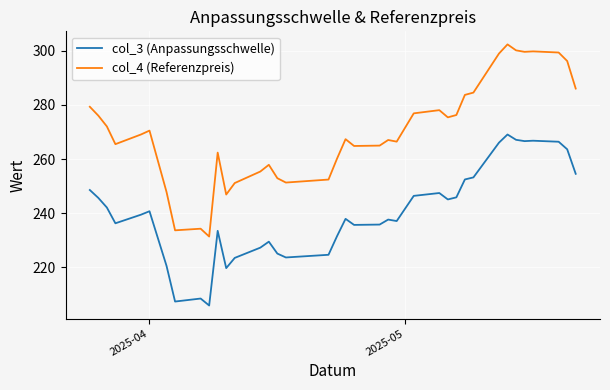

True or false: col_4 (Referenzpreis) and col_3 (Anpassungsschwelle) intersect in this chart.

False